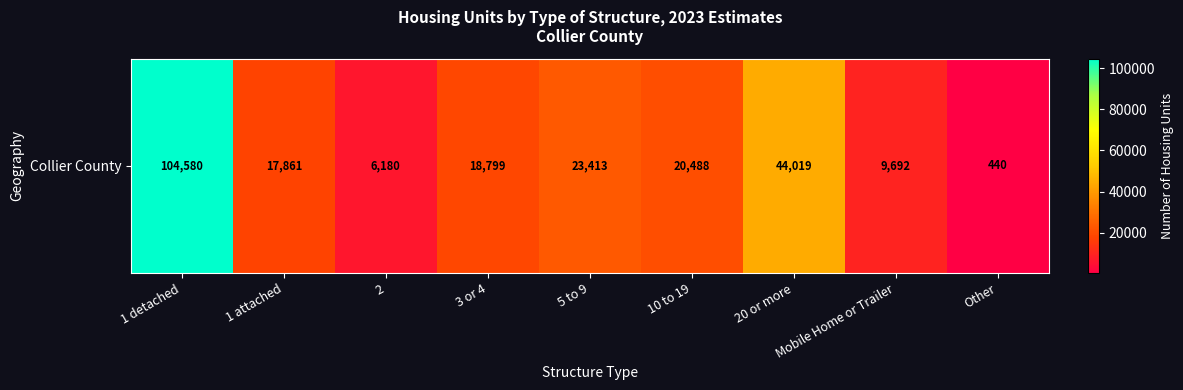

Reading left to right, what are all the values shown in this chart?

1 detached=104580	1 attached=17861	2=6180	3 or 4=18799	5 to 9=23413	10 to 19=20488	20 or more=44019	Mobile Home or Trailer=9692	Other=440